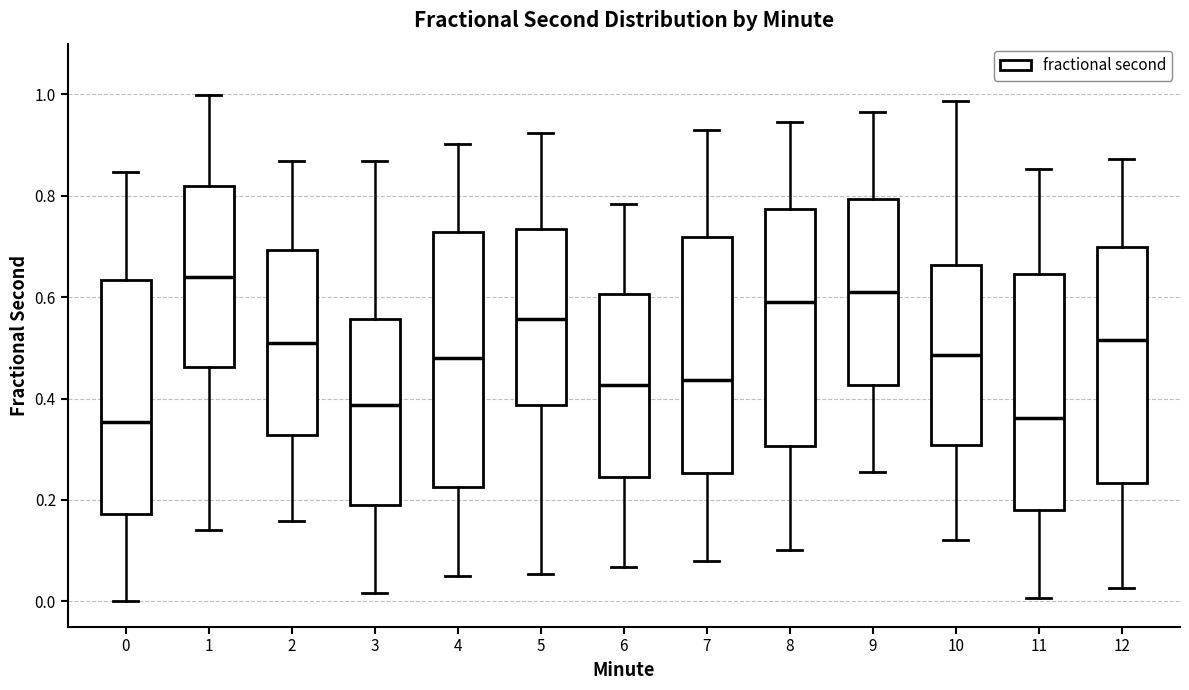

Where does the median line of the box at x = 4 sit on the y-axis? The values are not printed on the chart, so give them approximately, as read against the axis.

0.48